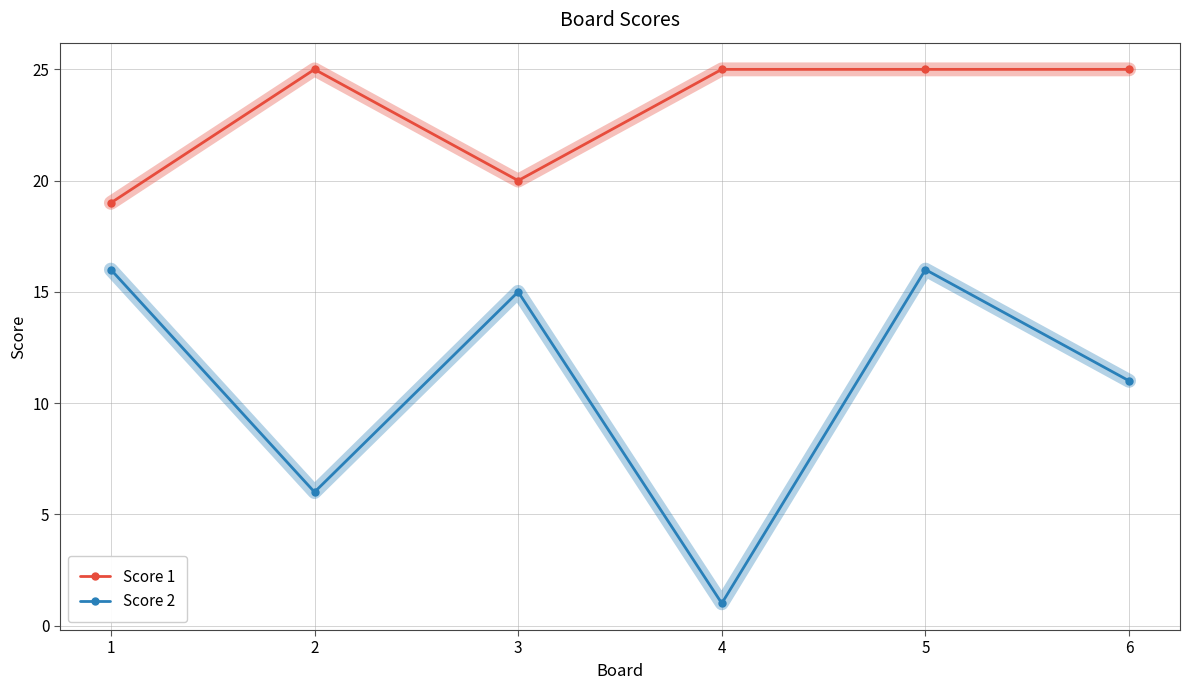

Count the Score 1 values in the range 20 to 25.

5